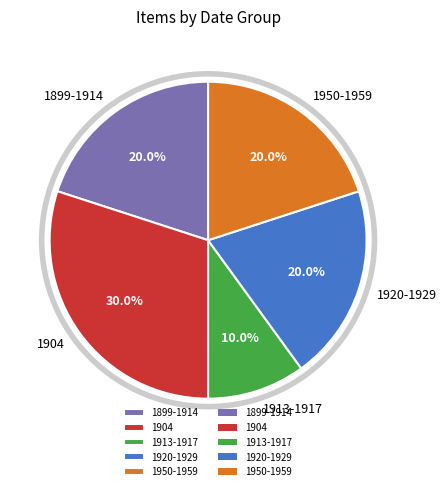

Approximately how many times larger is the value at 1904 compared to 1950-1959?

1.5